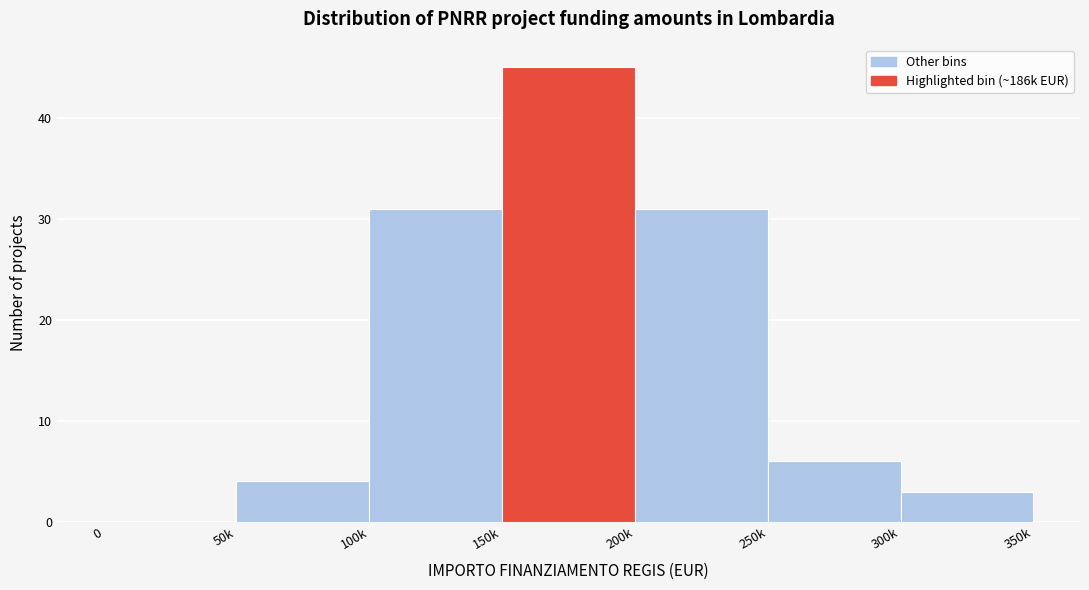

Reading left to right, extract all data points from this chart.

0=0	50k=4	100k=31	150k=45	200k=31	250k=6	300k=3